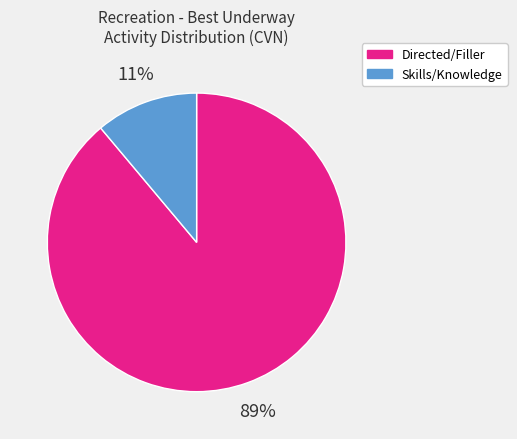

To the nearest percent, what is the average slice percentage?

50%